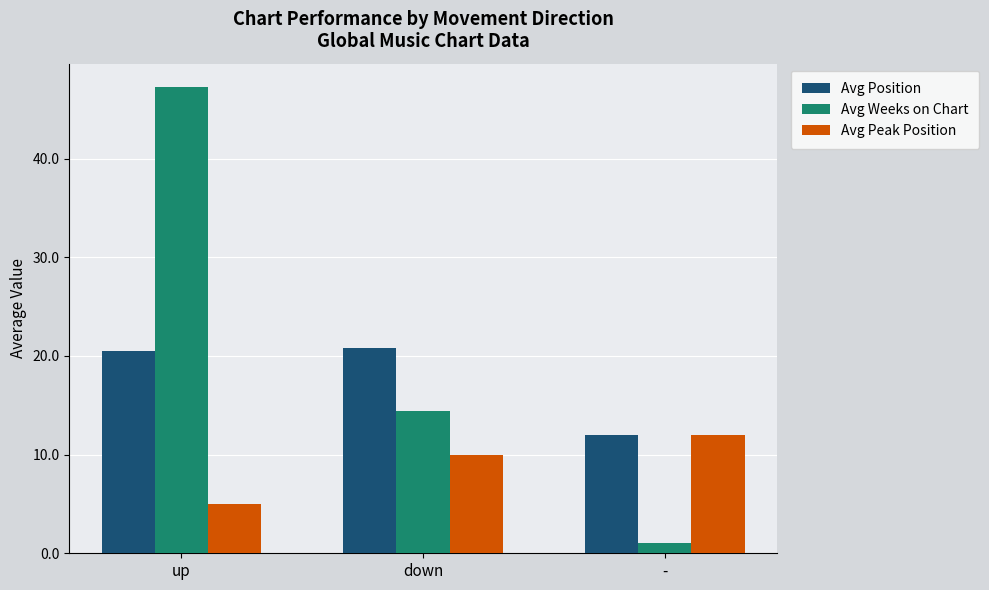

Which series has the largest range (max minus min)?

Avg Weeks on Chart